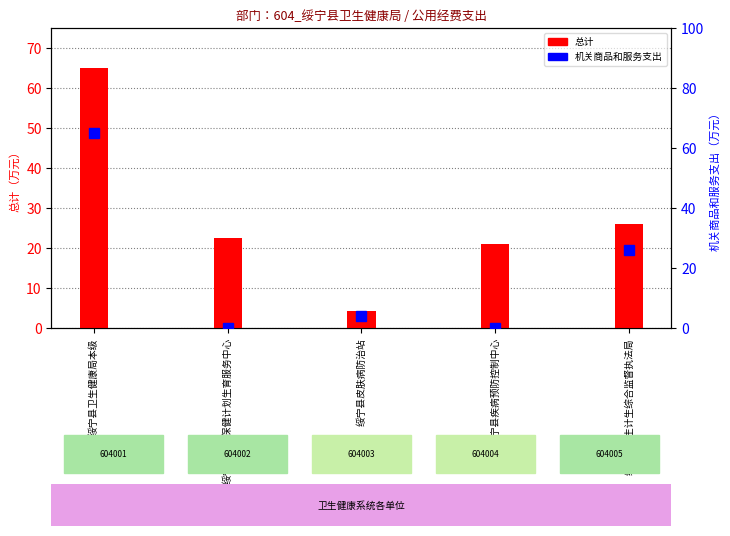

At which label does 机关商品和服务支出 reach its peak?

绥宁县卫生健康局本级